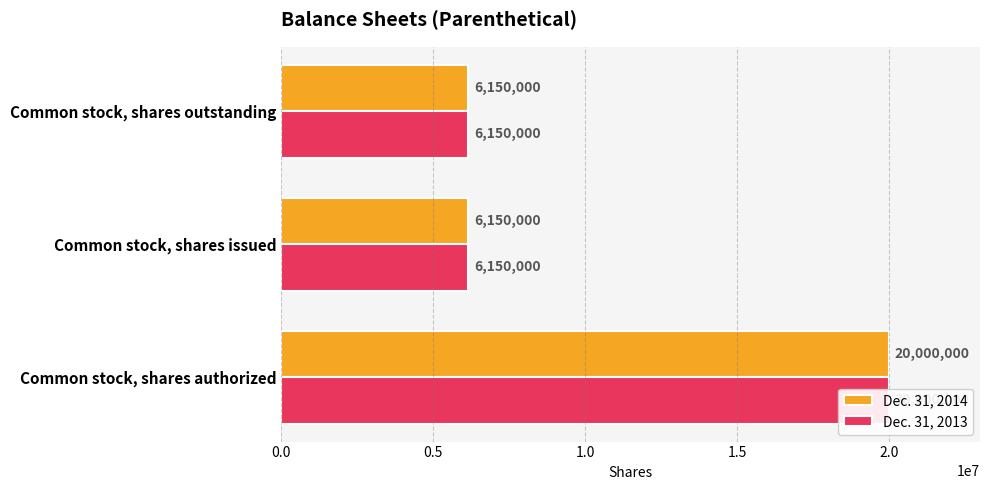

At how many categories does at least one series exceed 19046425?

1